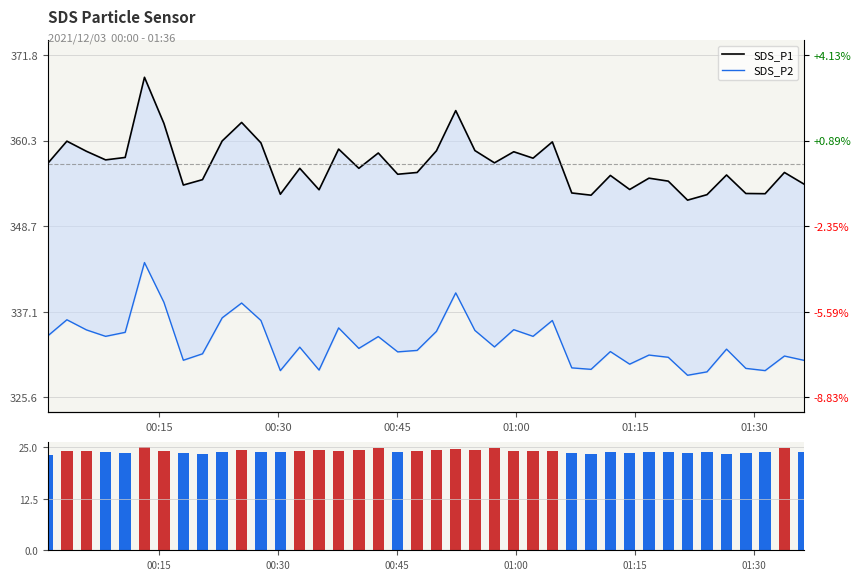

What is the sum of all P1-P2 diff values?

961.4